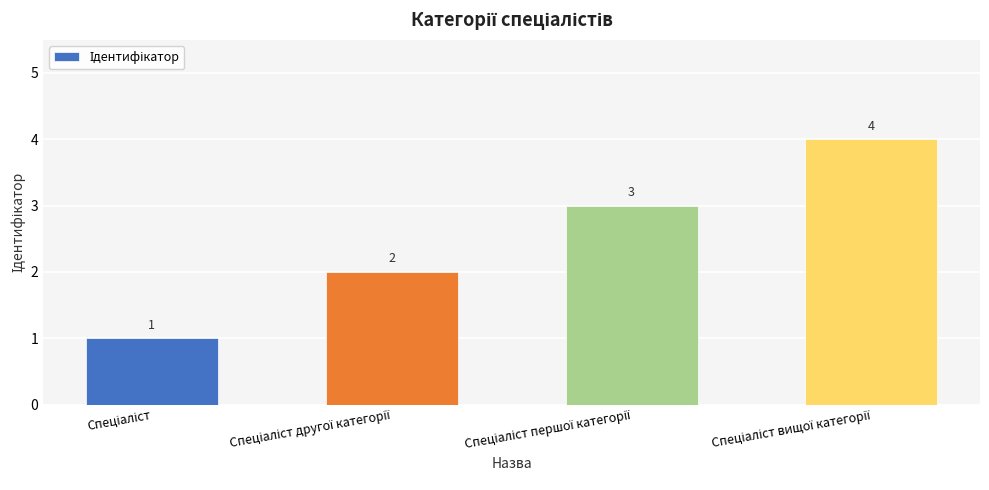

What is the maximum value shown in the chart?

4